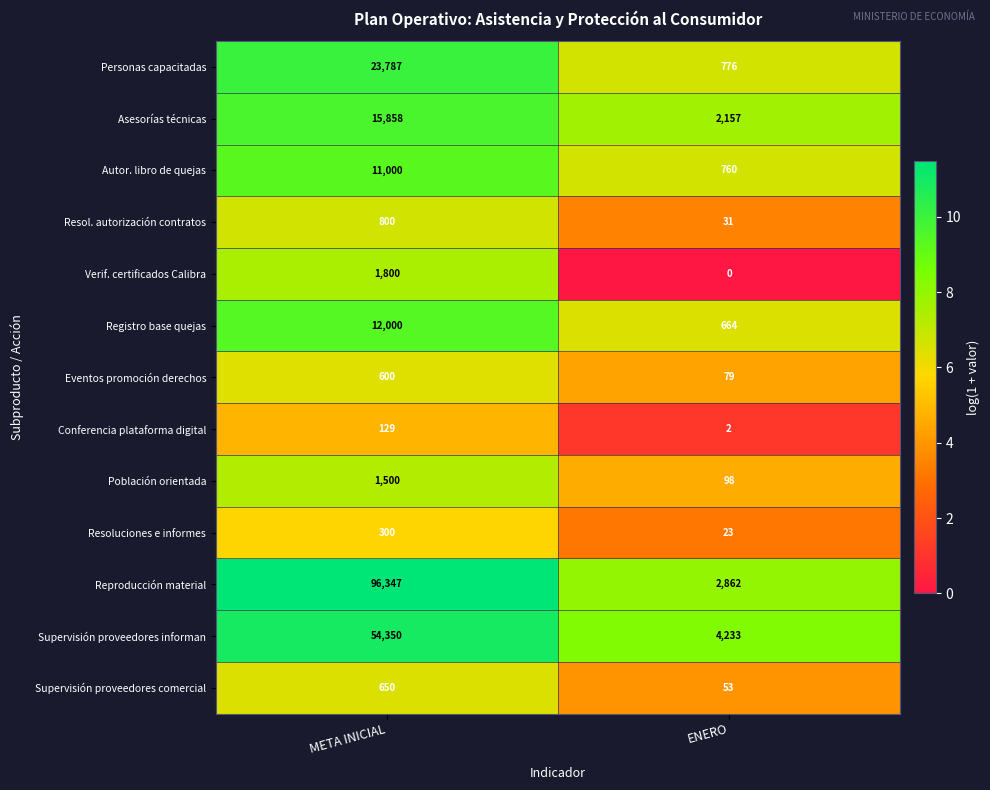

At which category does the chart reach its peak across all series?

META INICIAL